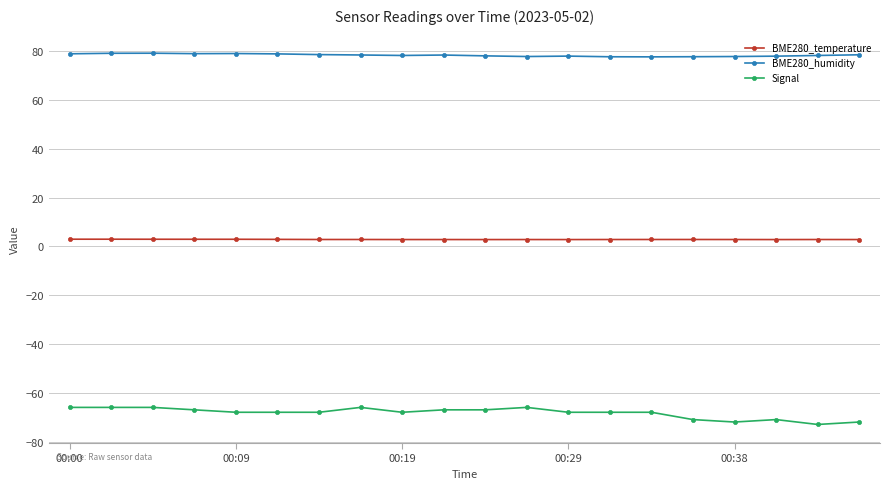

What is the average value of the BME280_temperature series?

2.9